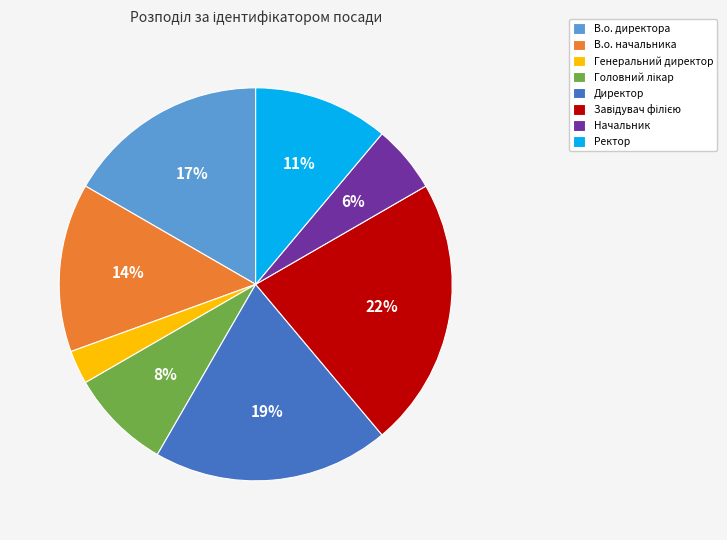

Which slice is the smallest?

Генеральний директор